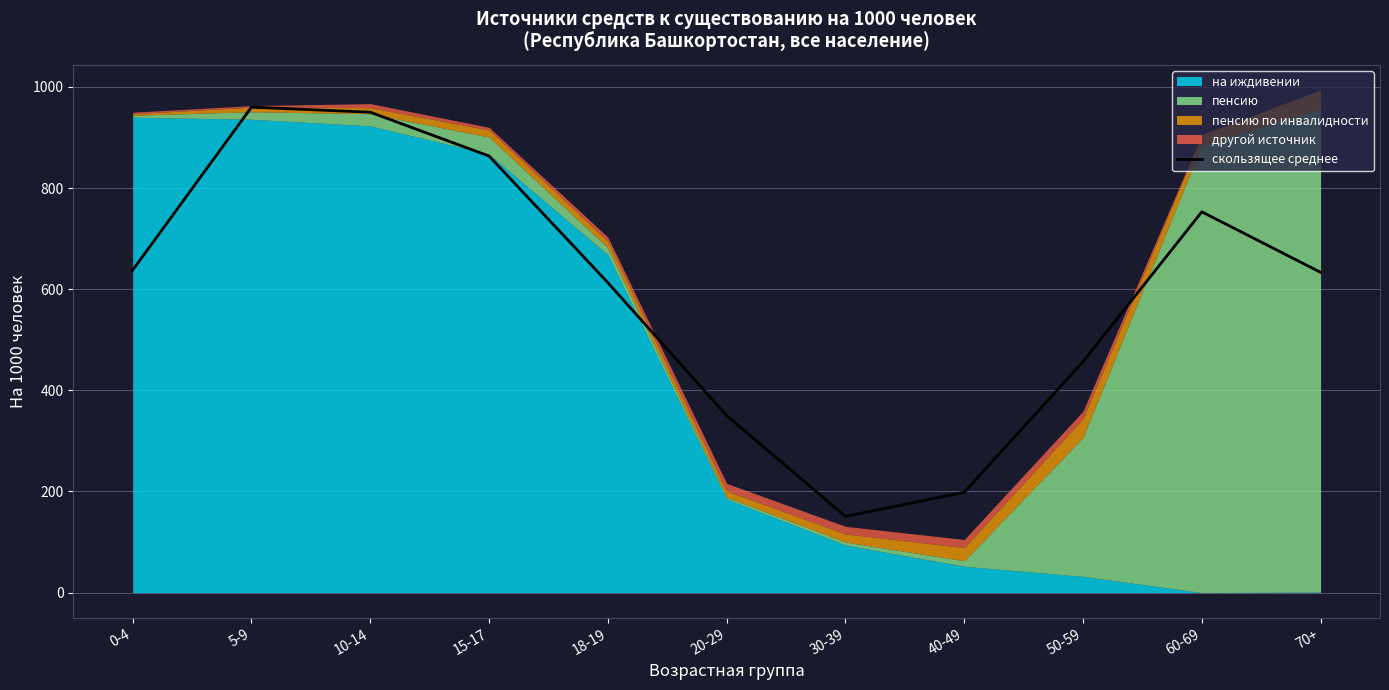

How many lines are shown in the chart?

1